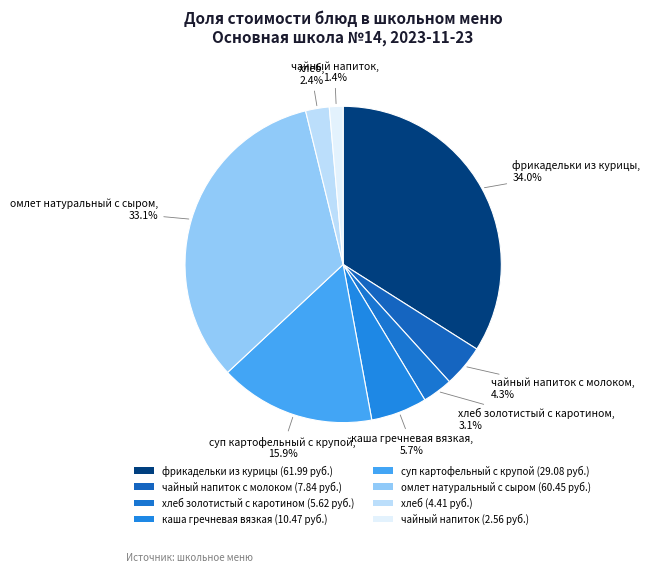

Which slice is the smallest?

чайный напиток